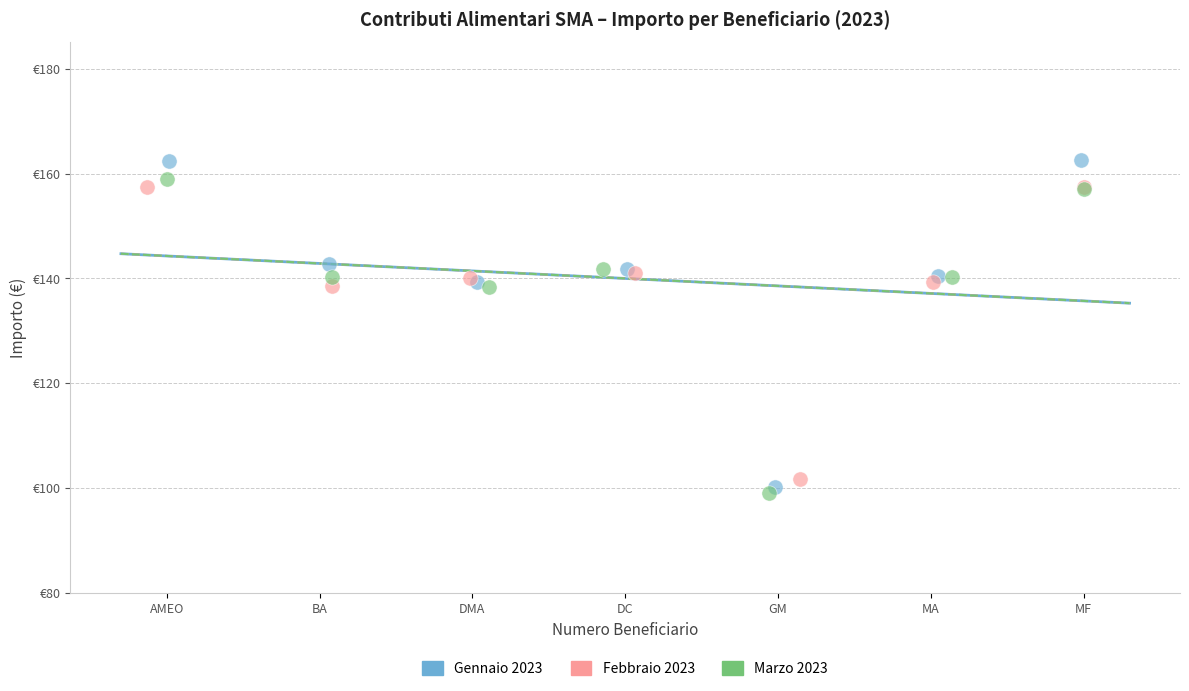

Which series contains the lowest Y value?

Marzo 2023